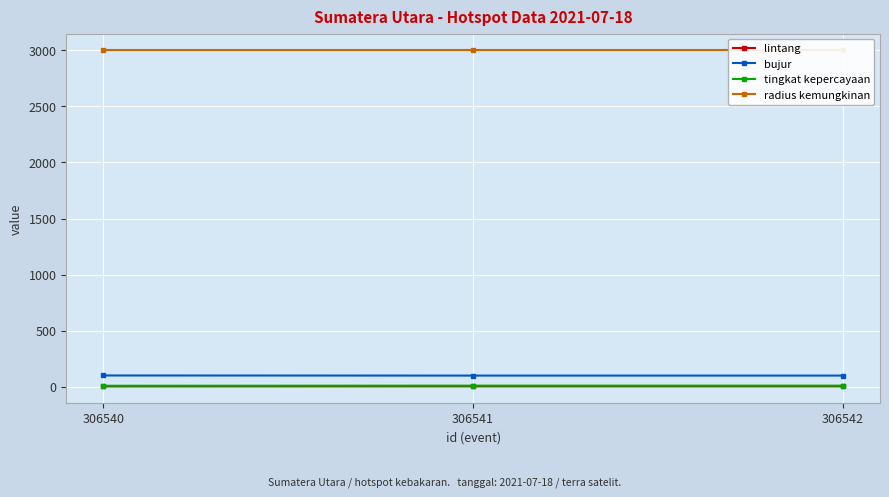

The radius kemungkinan series shows 3000.0 at 306540. True or false?

True